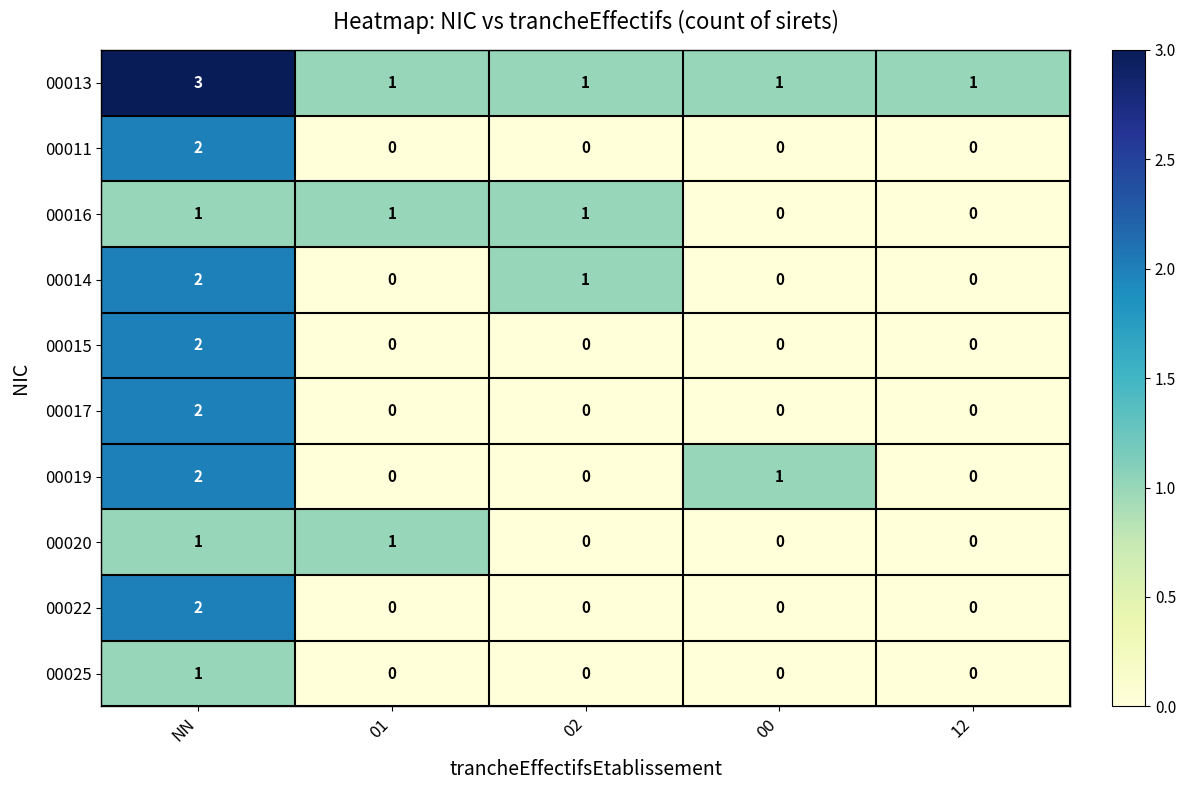

At which category is the sum across all series the highest?

NN